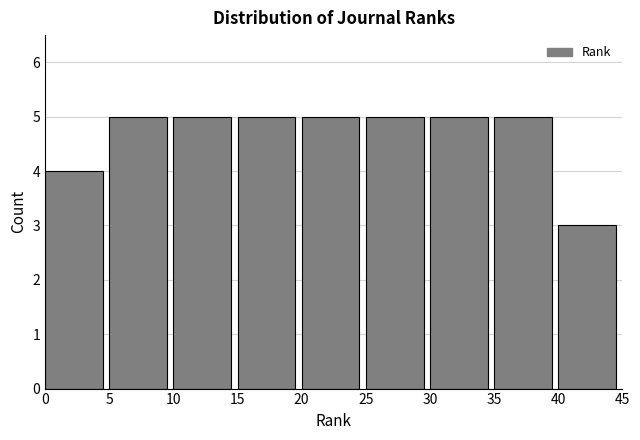

Reading left to right, list every bar in this chart as the range it spans on the x-axis followed by its height. The values are not printed on the chart, so give them approximately, as read against the axis.

0 to 5: 4
5 to 10: 5
10 to 15: 5
15 to 20: 5
20 to 25: 5
25 to 30: 5
30 to 35: 5
35 to 40: 5
40 to 45: 3